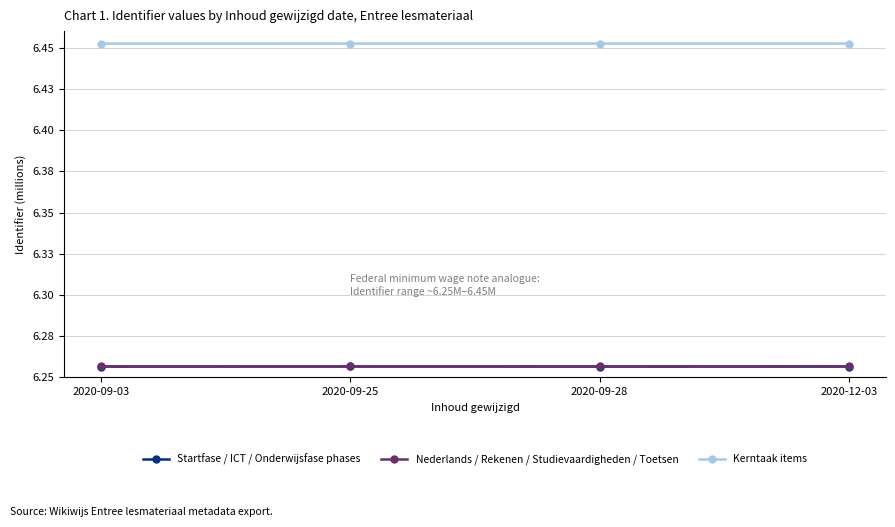

Between 2020-09-03 and 2020-09-28, which series saw the biggest shift?

Kerntaak items